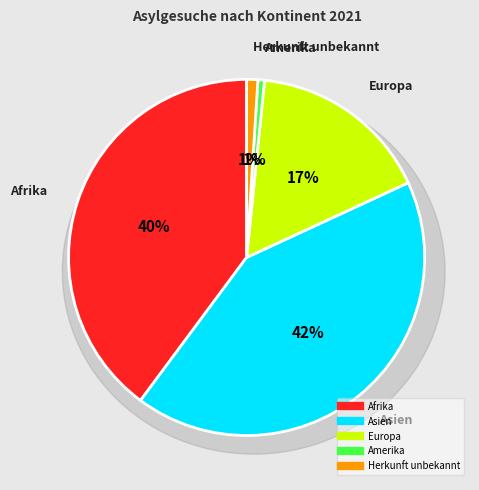

Approximately how many times larger is the value at Europa compared to Asien?

0.4